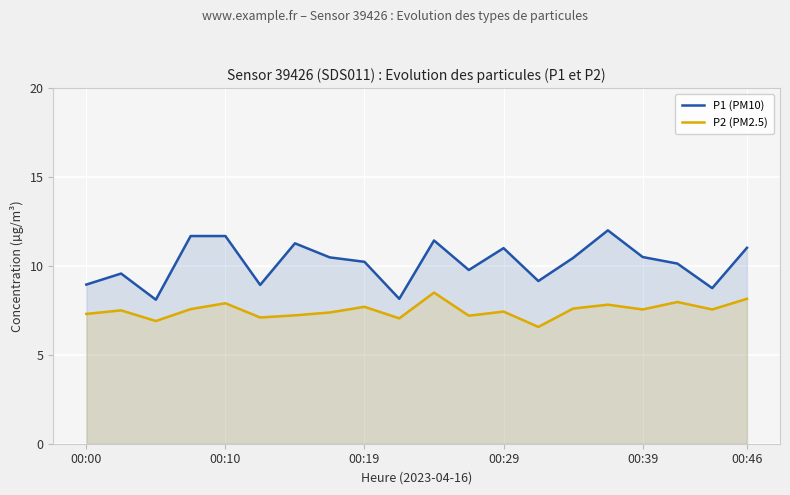

How many distinct data groups are displayed?

2